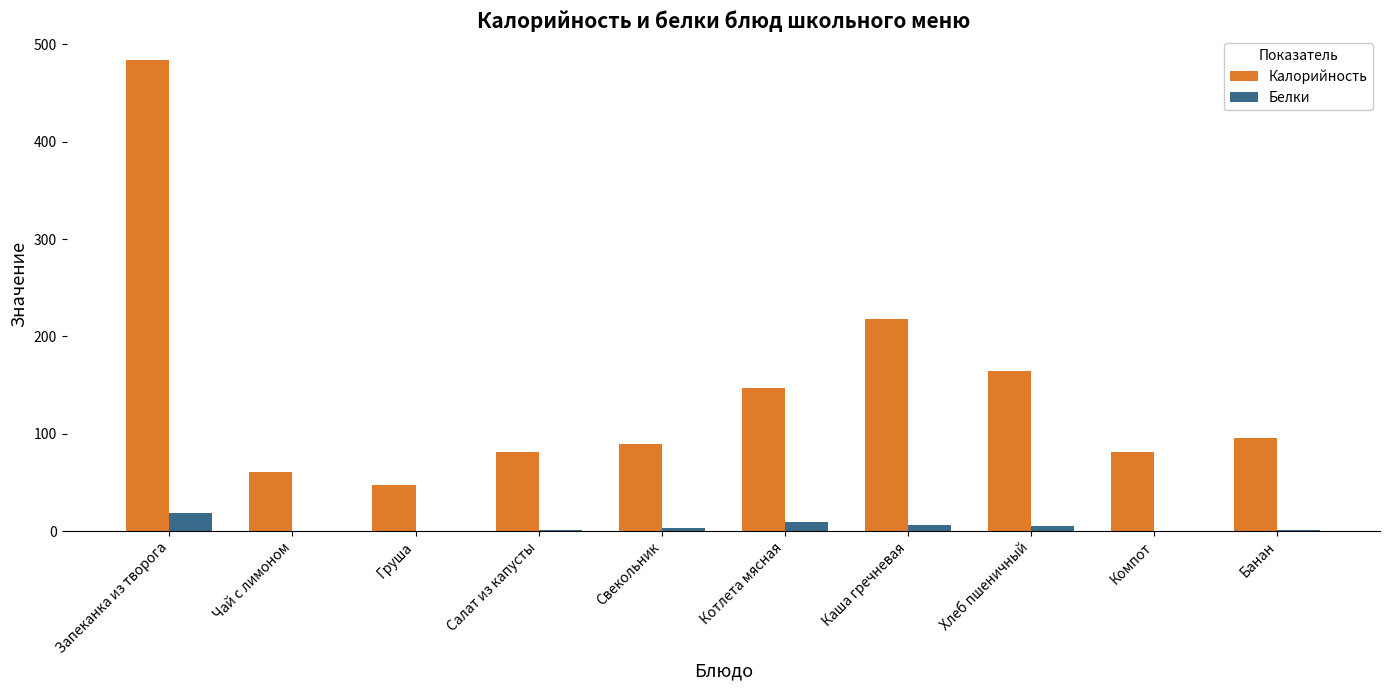

How many groups of bars are there?

10